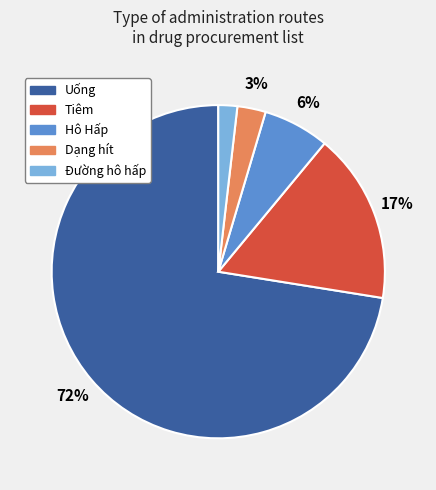

What is the largest slice in the pie chart?

Uống